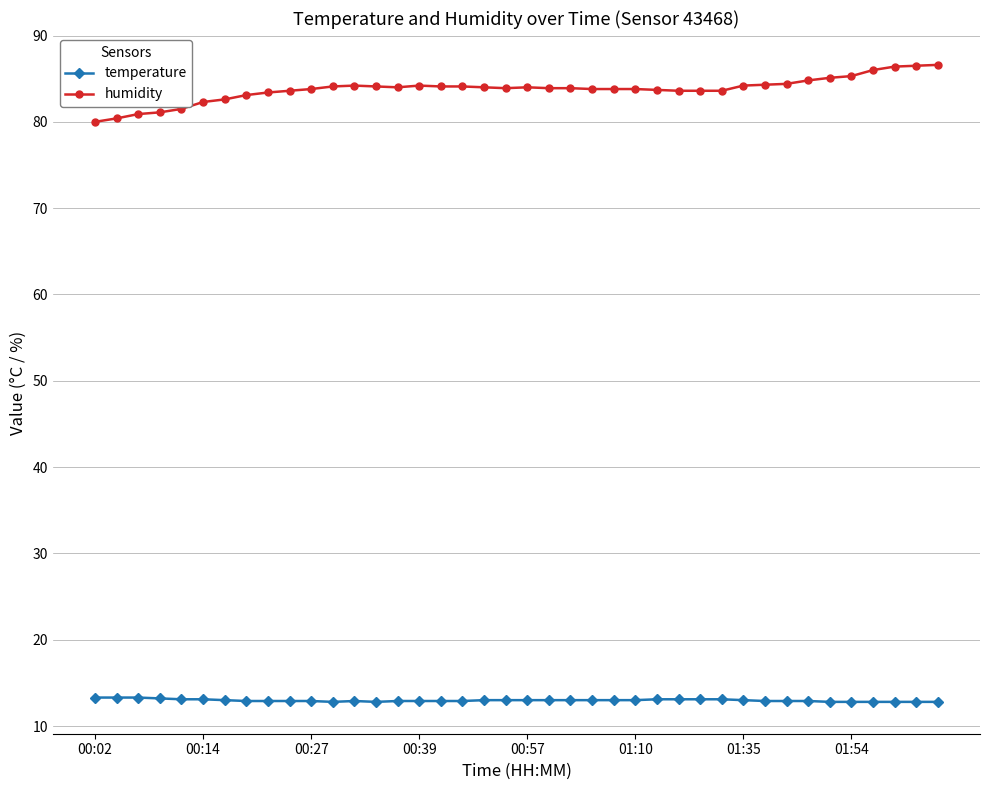

How many lines are shown in the chart?

2